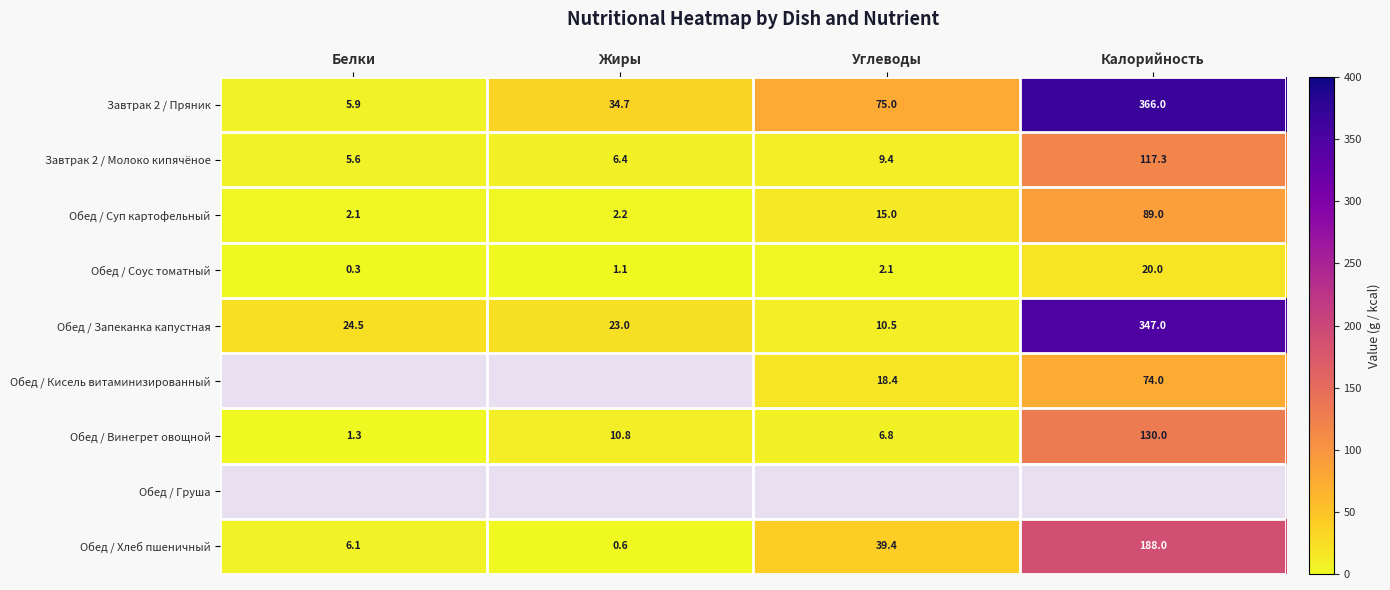

What is the sum of the Обед / Суп картофельный values at Жиры and Углеводы?

17.2